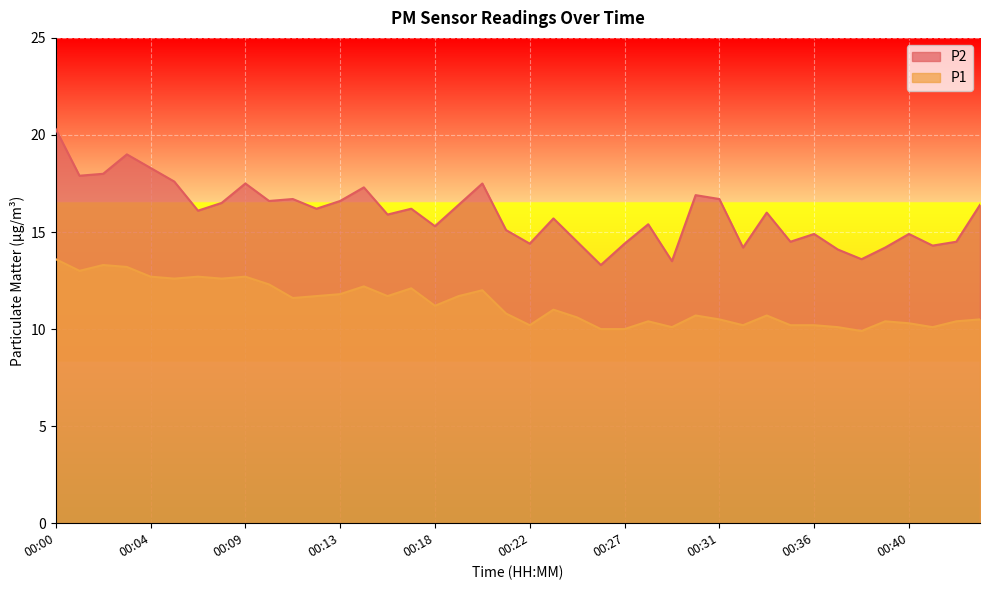

What is the total value across all series at 00:03?

32.2